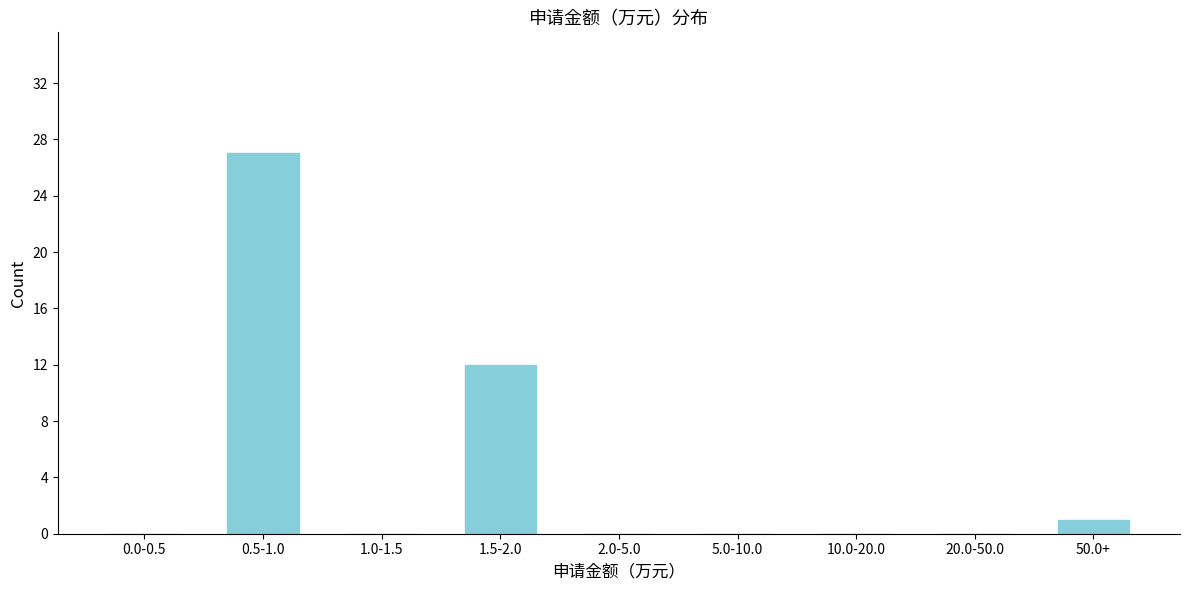

Reading left to right, what are all the values shown in this chart?

0.0-0.5=0	0.5-1.0=27	1.0-1.5=0	1.5-2.0=12	2.0-5.0=0	5.0-10.0=0	10.0-20.0=0	20.0-50.0=0	50.0+=1